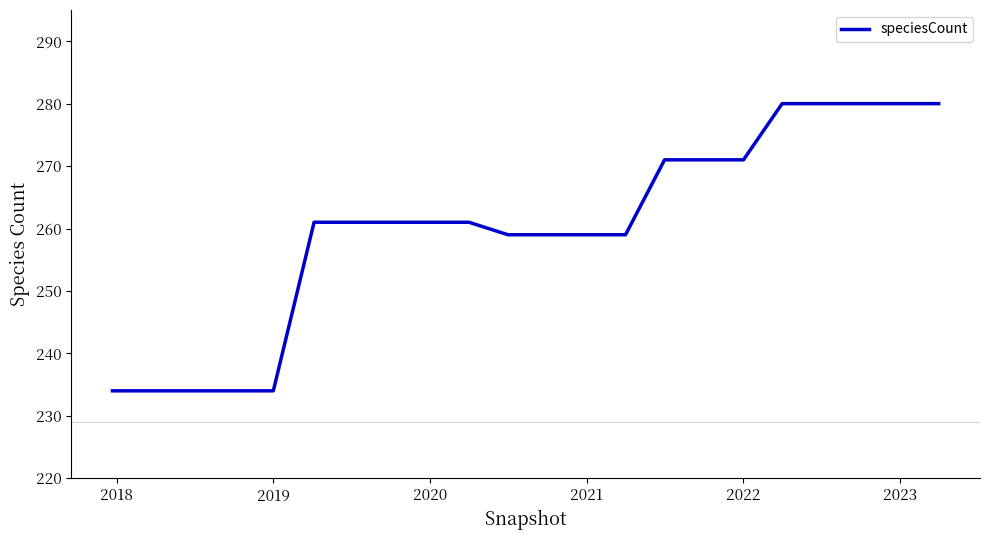

What is the smallest value displayed?

234